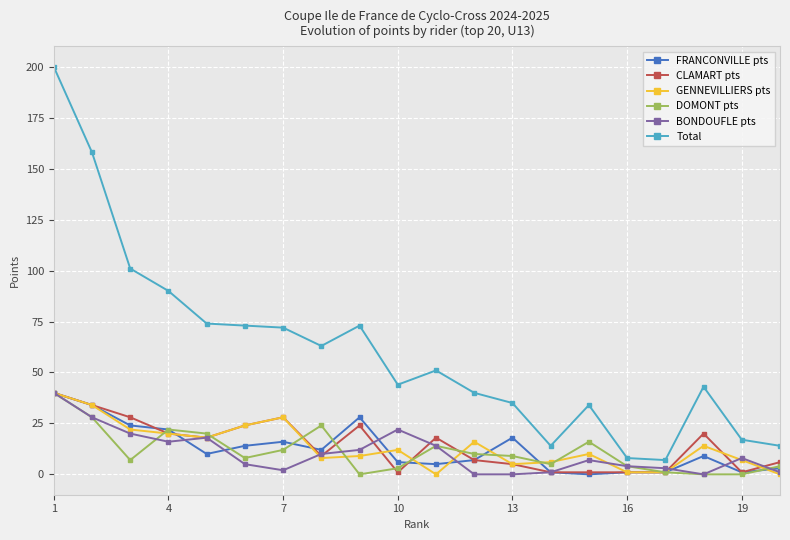

How many categories are shown in the chart?

20